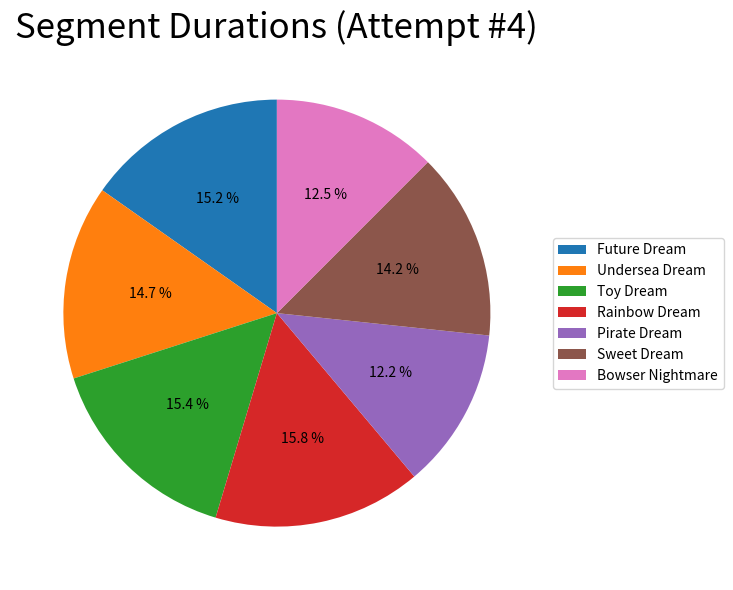

True or false: Undersea Dream accounts for 15% of the total.

True